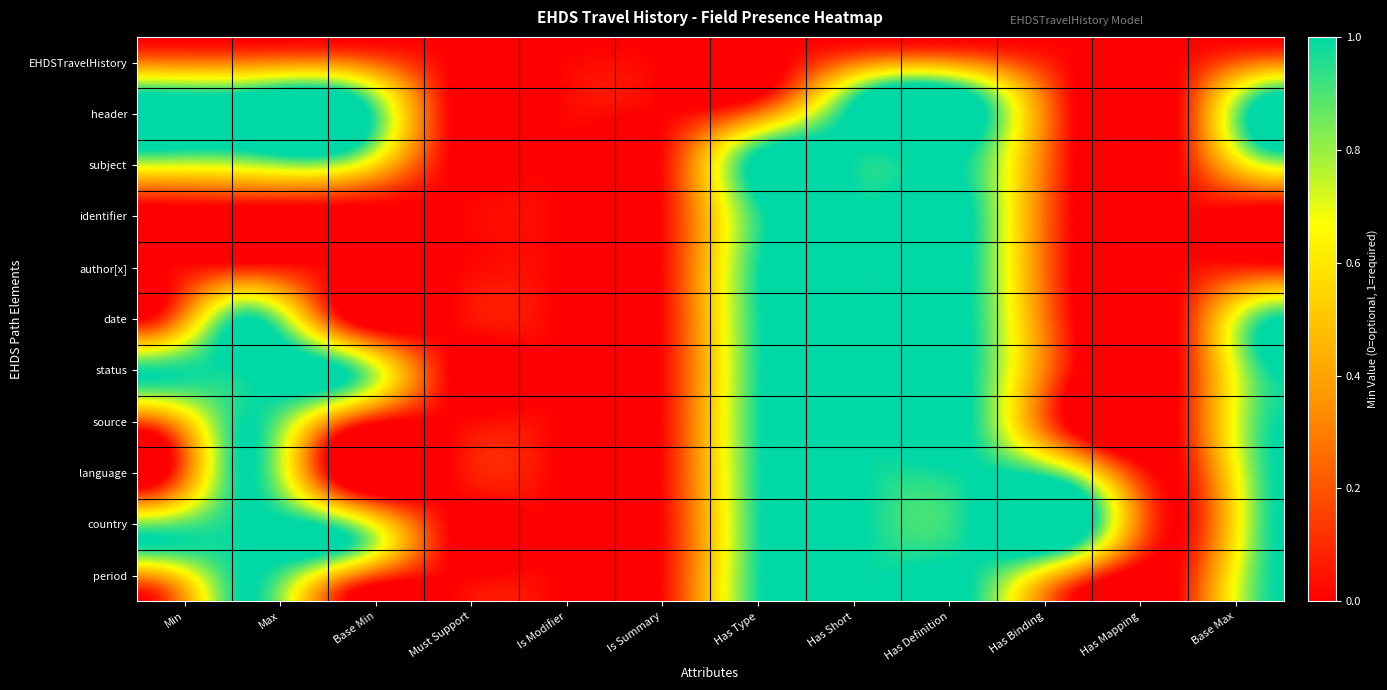

What is the difference between the maximum and minimum values in the EHDSTravelHistory.header.date series?

1